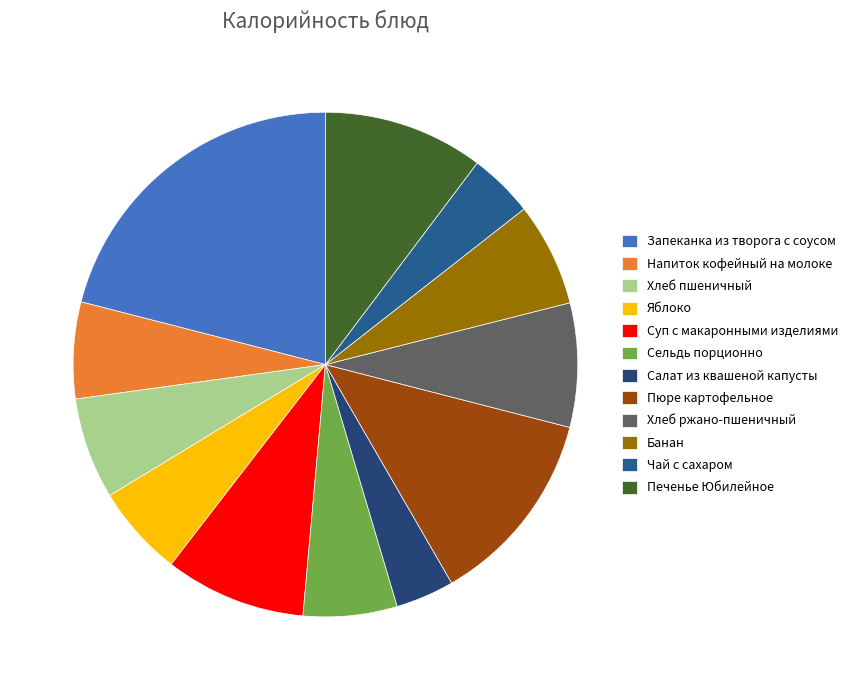

What is the ratio of the value at Пюре картофельное to the value at Банан?

1.9